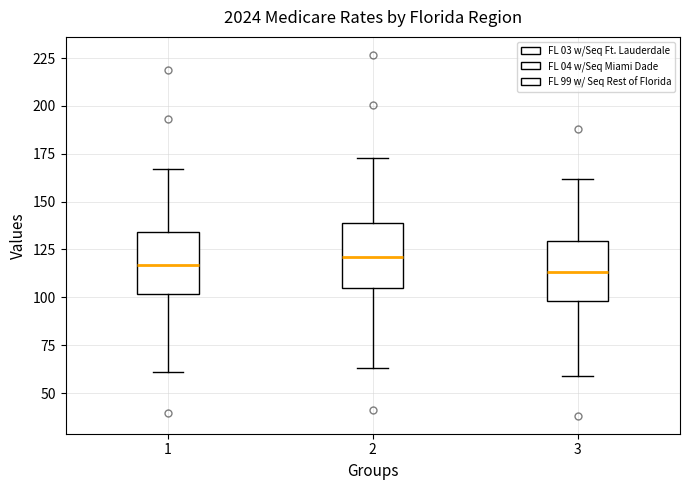

Reading left to right, read every box against the y-axis: the position of its median line, the range the box covers, and the ends of its whiskers. The values are not printed on the chart, so give them approximately, as read against the axis.

1: median 115, box 100 to 135, whiskers 60 to 165
2: median 120, box 105 to 140, whiskers 65 to 175
3: median 115, box 100 to 130, whiskers 60 to 160